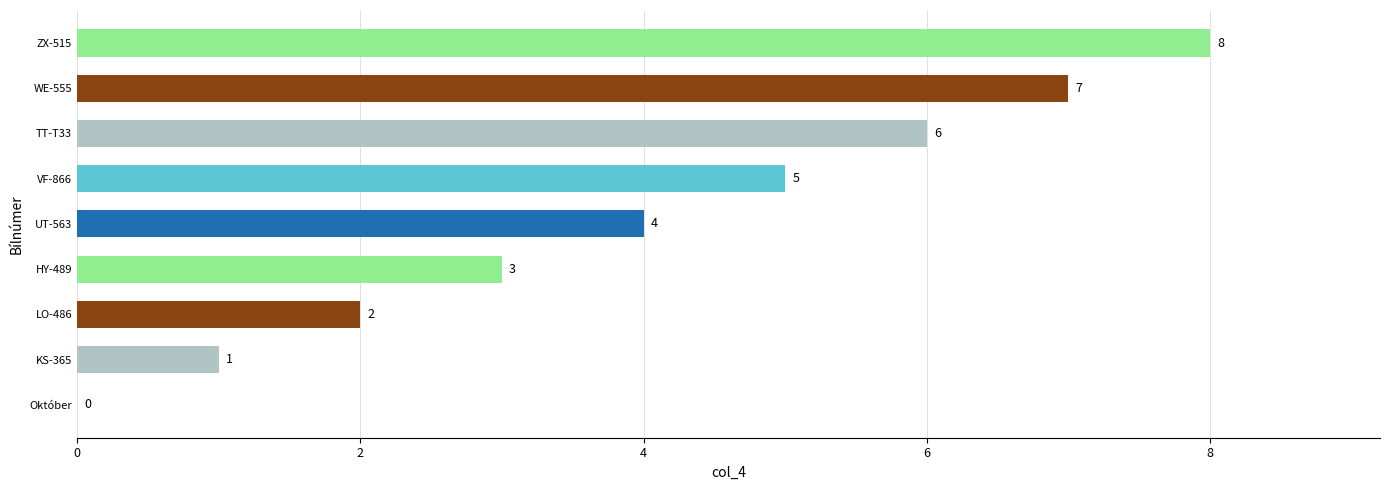

Read the value at HY-489.

3